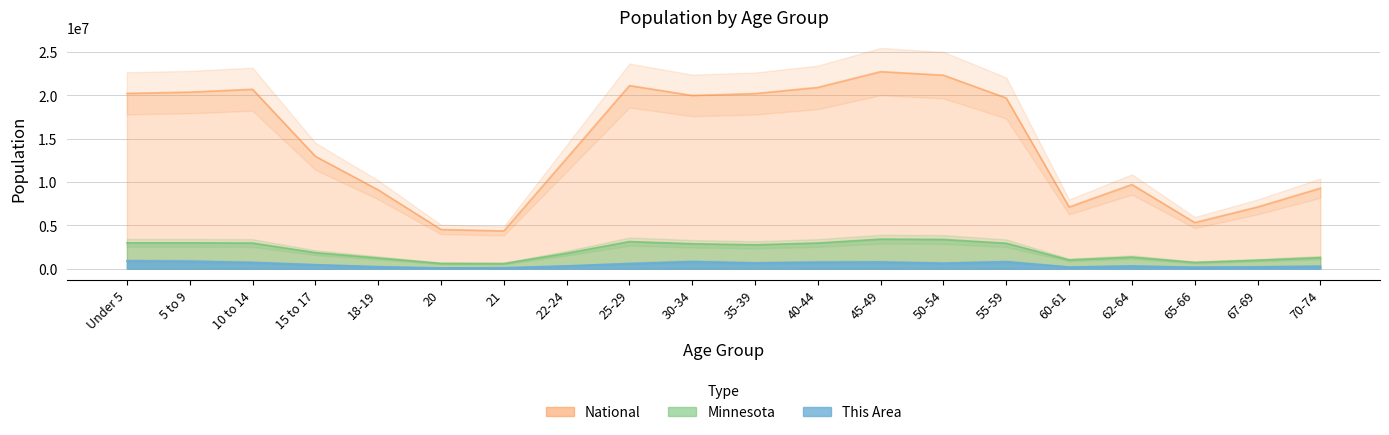

Which has a higher value, 10 to 14 or 21?

10 to 14